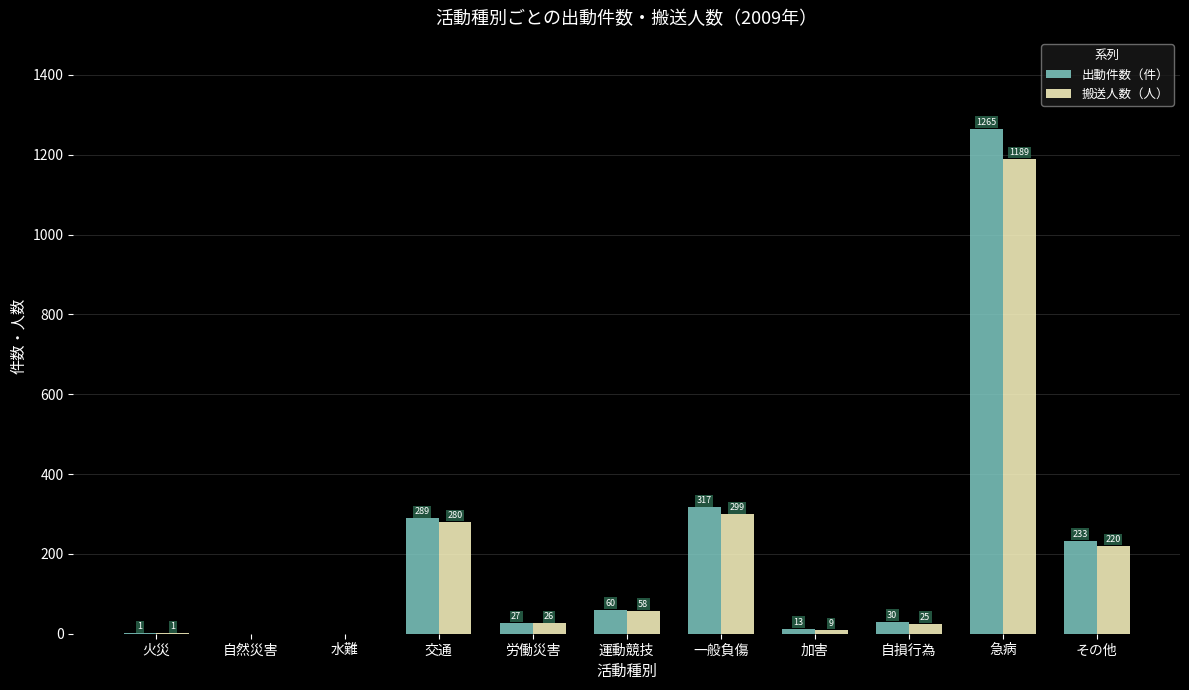

What are all the series names shown in the legend?

出動件数（件）, 搬送人数（人）